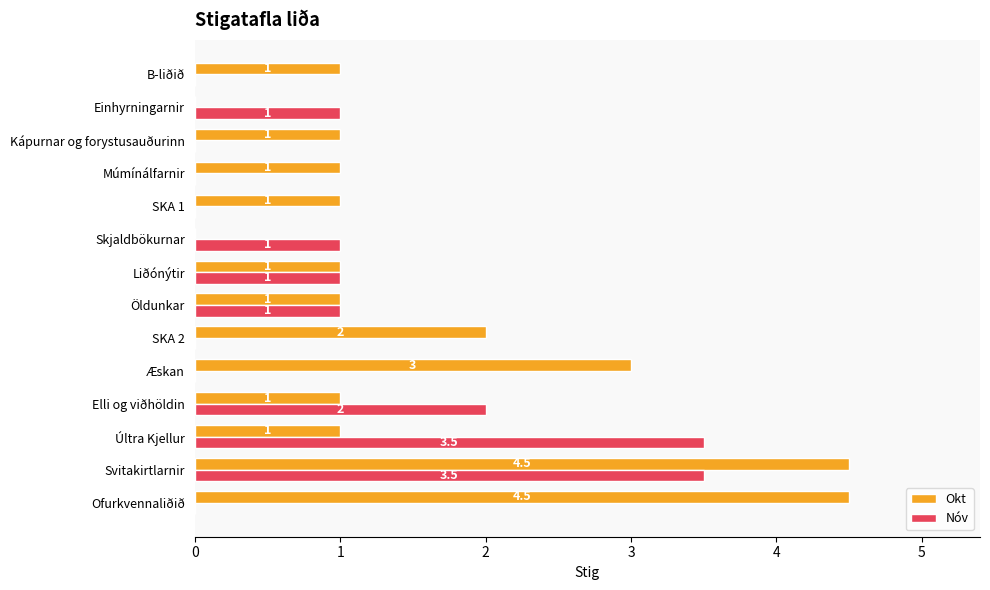

What value does the Nóv series have at Öldunkar?

1.0